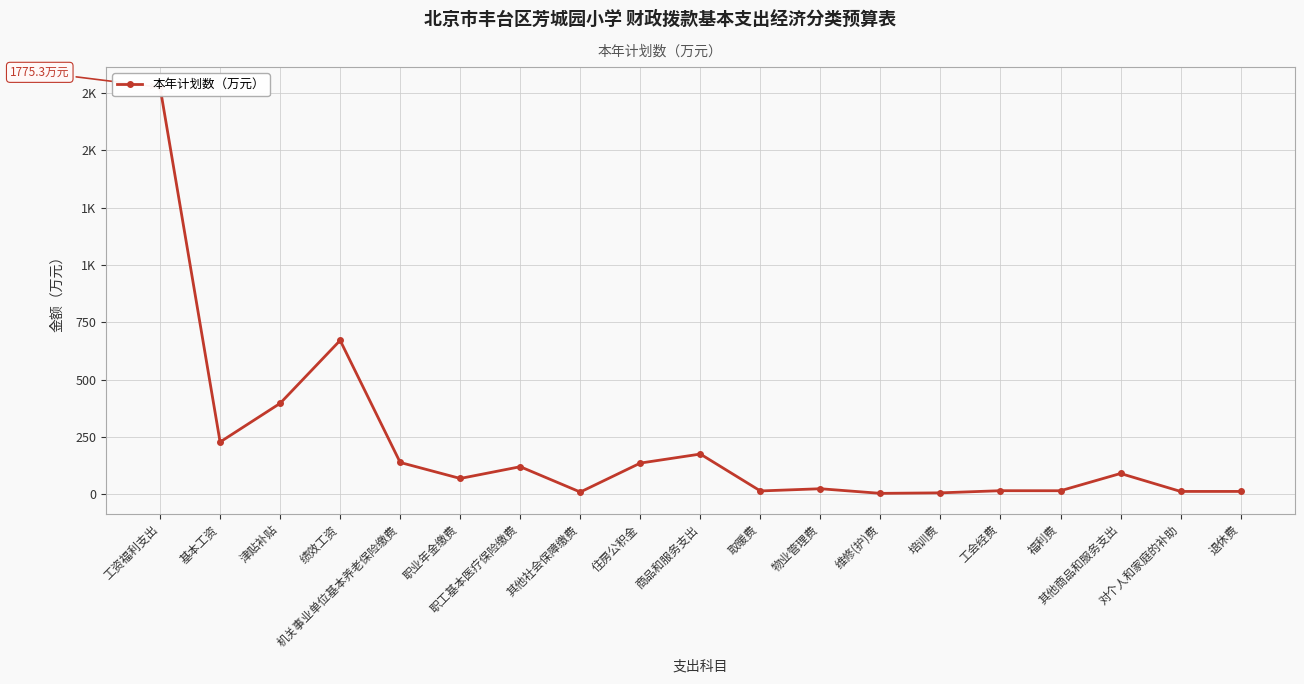

Where is the first local minimum?

基本工资